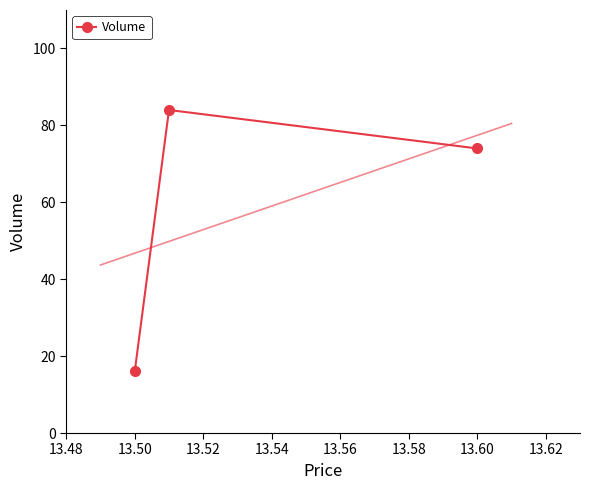

Reading left to right, what are all the values shown in this chart?

16	84	74